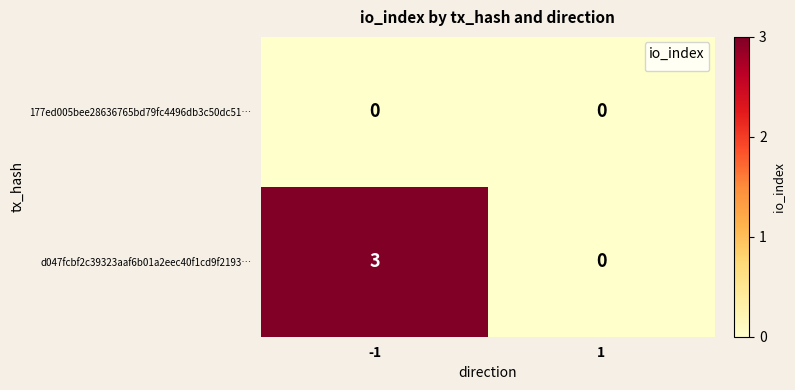

How many categories are shown in the chart?

2